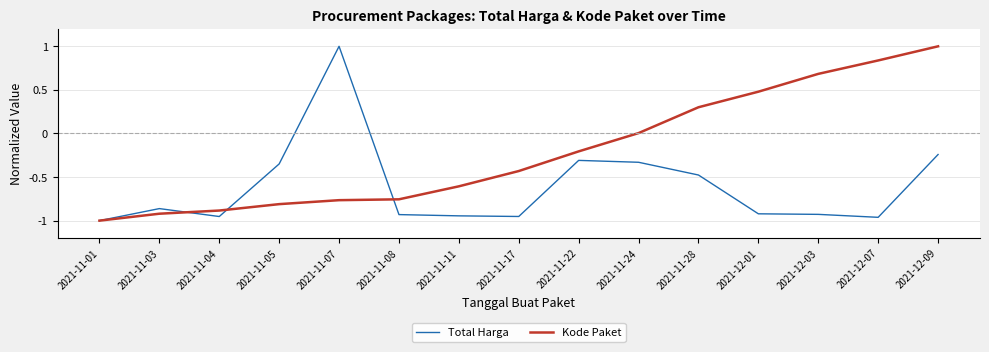

What is the total value across all series at 2021-12-07?

-0.1